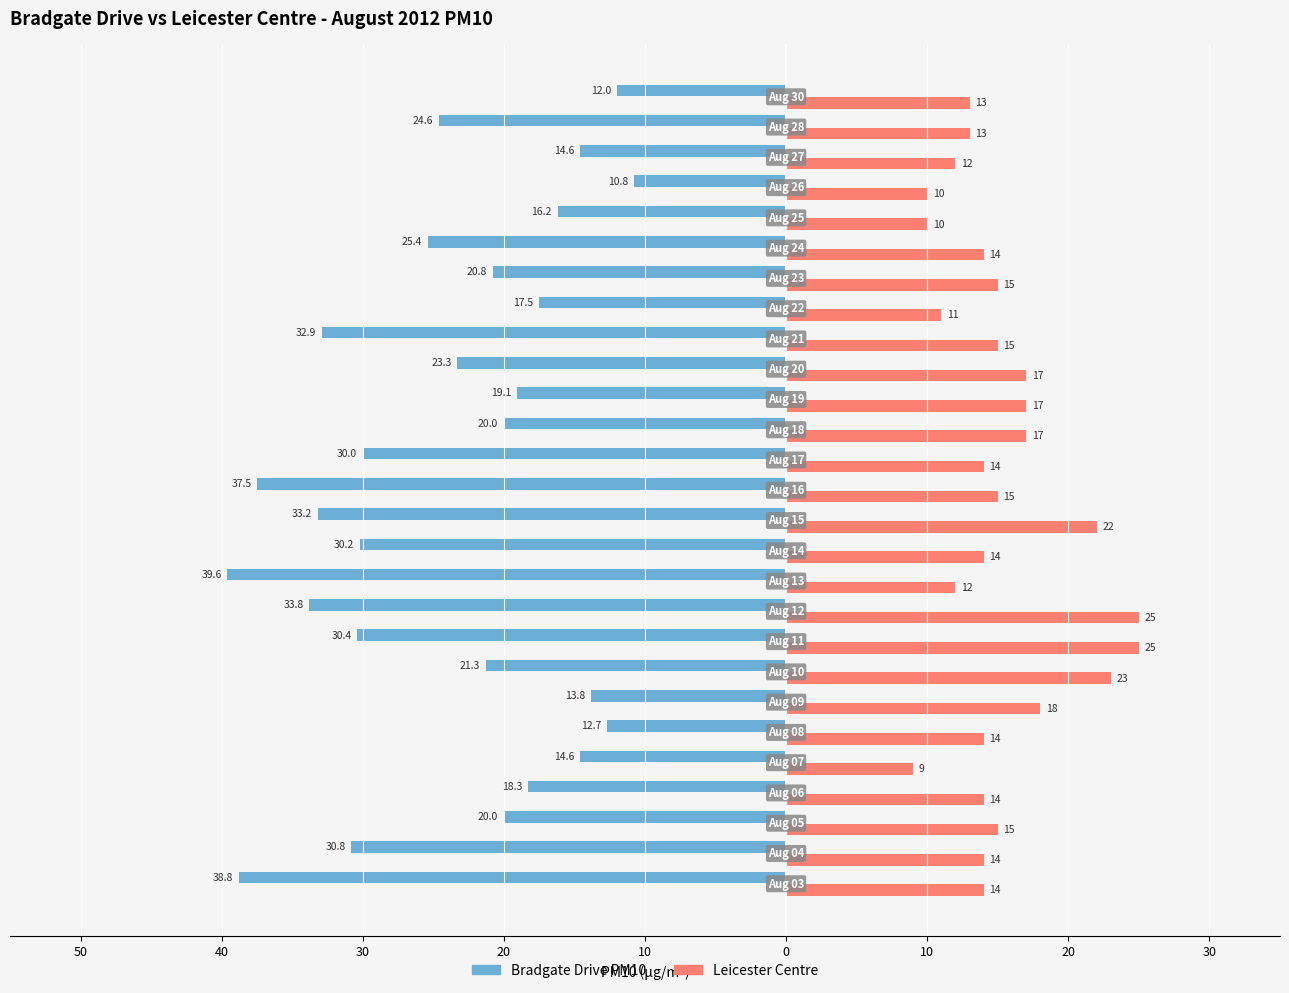

What are all the series names shown in the legend?

Bradgate Drive PM10, Leicester Centre